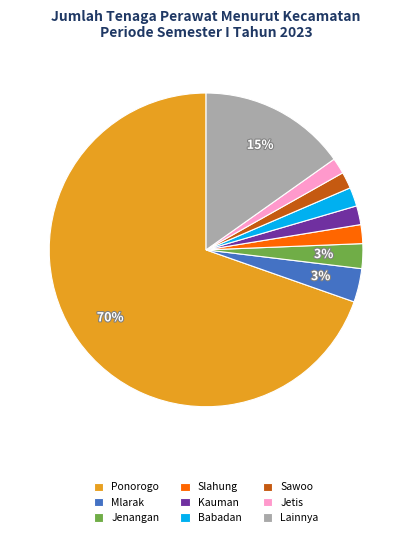

What is the largest slice in the pie chart?

Ponorogo